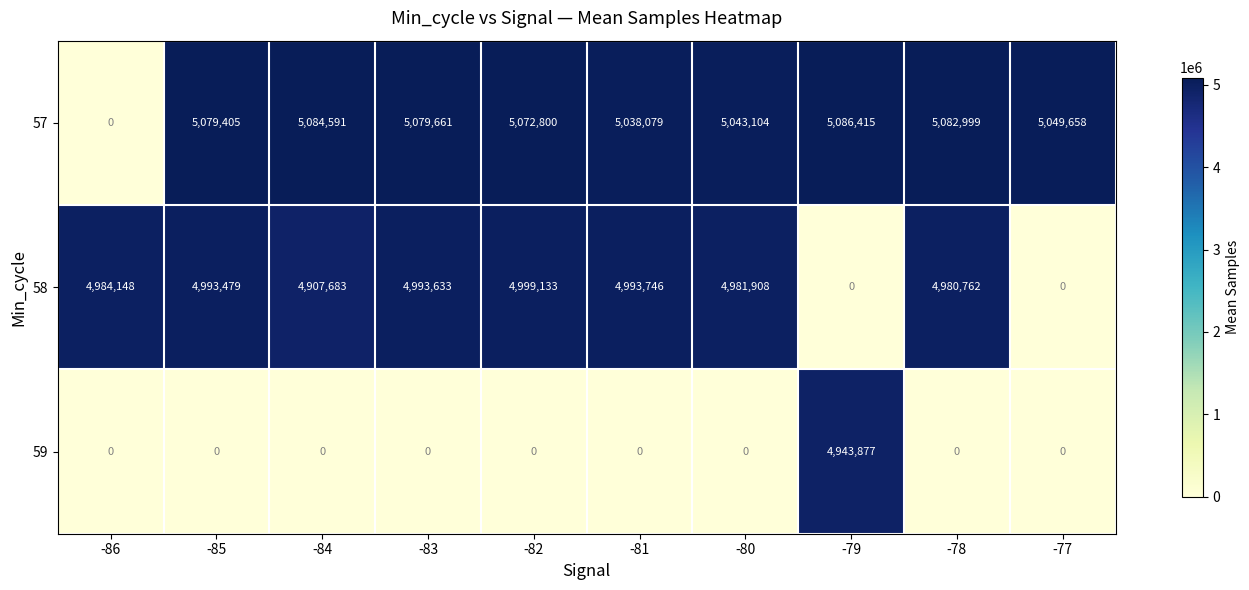

What is the sum of the 58 values at -84 and -77?

4907683